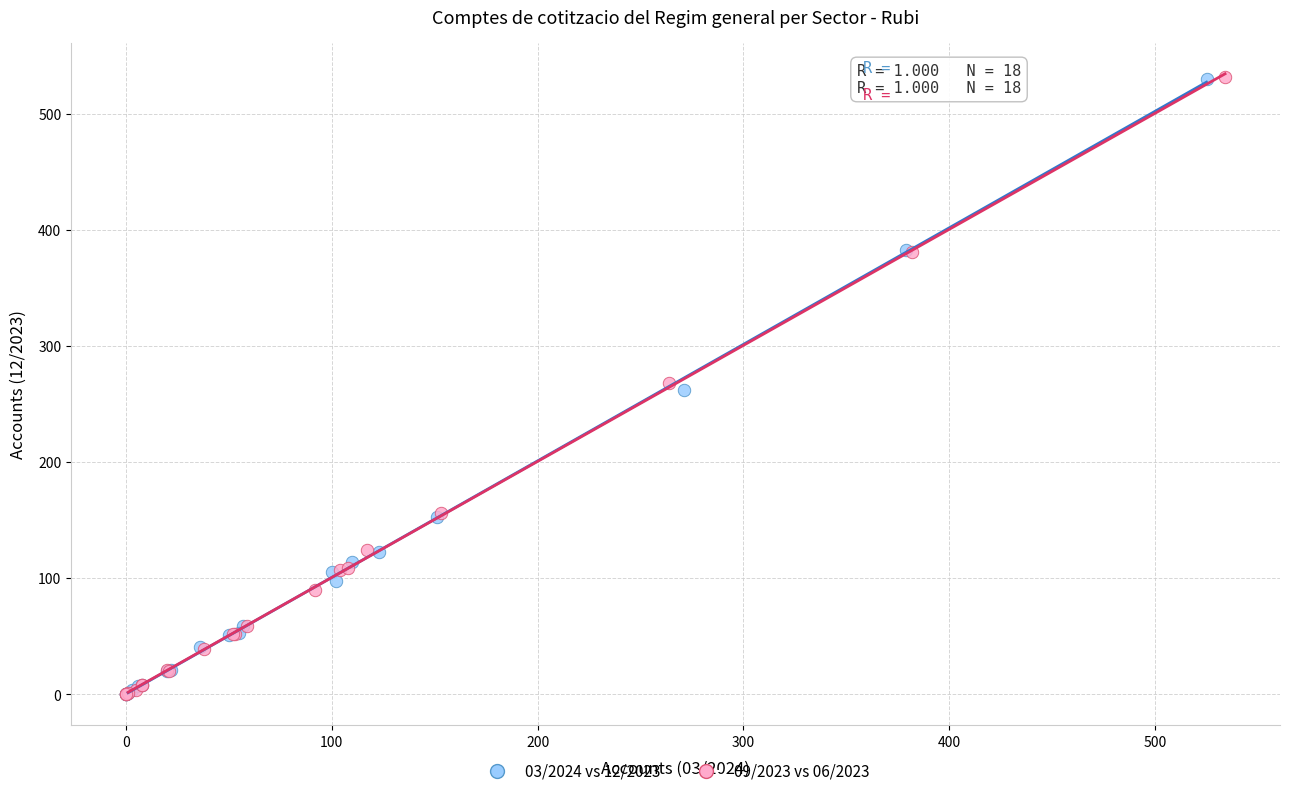

Which series has the widest spread of Y values?

09/2023 vs 06/2023